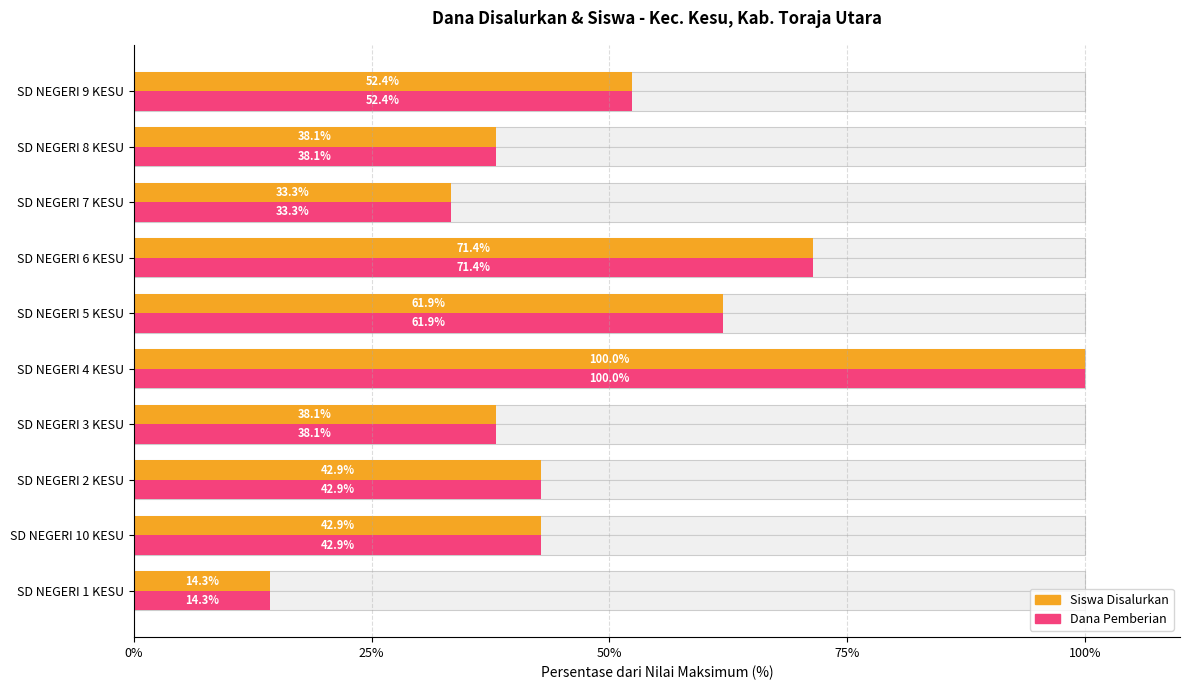

Rank the series at SD NEGERI 3 KESU from lowest to highest value.

Siswa Disalurkan, Dana Pemberian